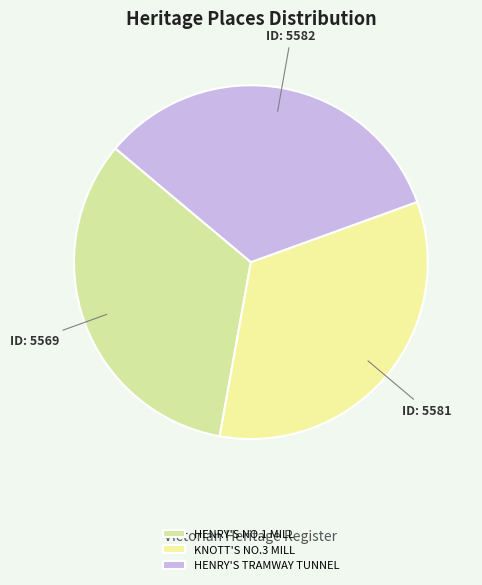

The HENRY'S NO.1 MILL slice represents 27% of the pie. True or false?

False